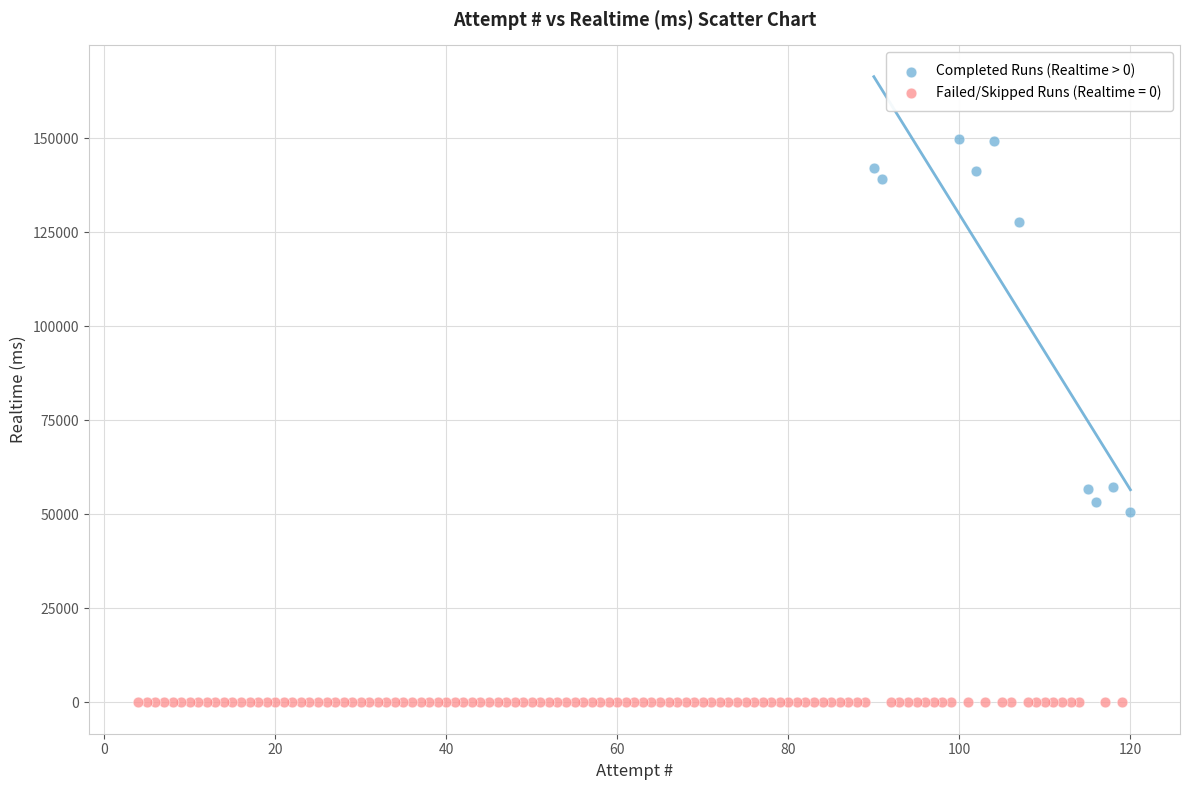

Which series reaches the maximum Y coordinate?

Completed Runs (Realtime > 0)